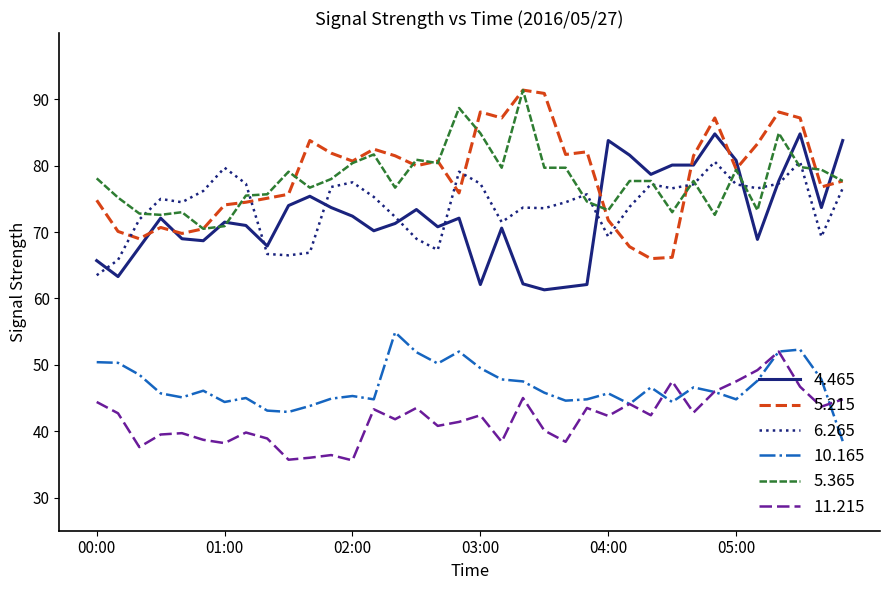

True or false: 11.215 and 6.265 cross at least once.

False